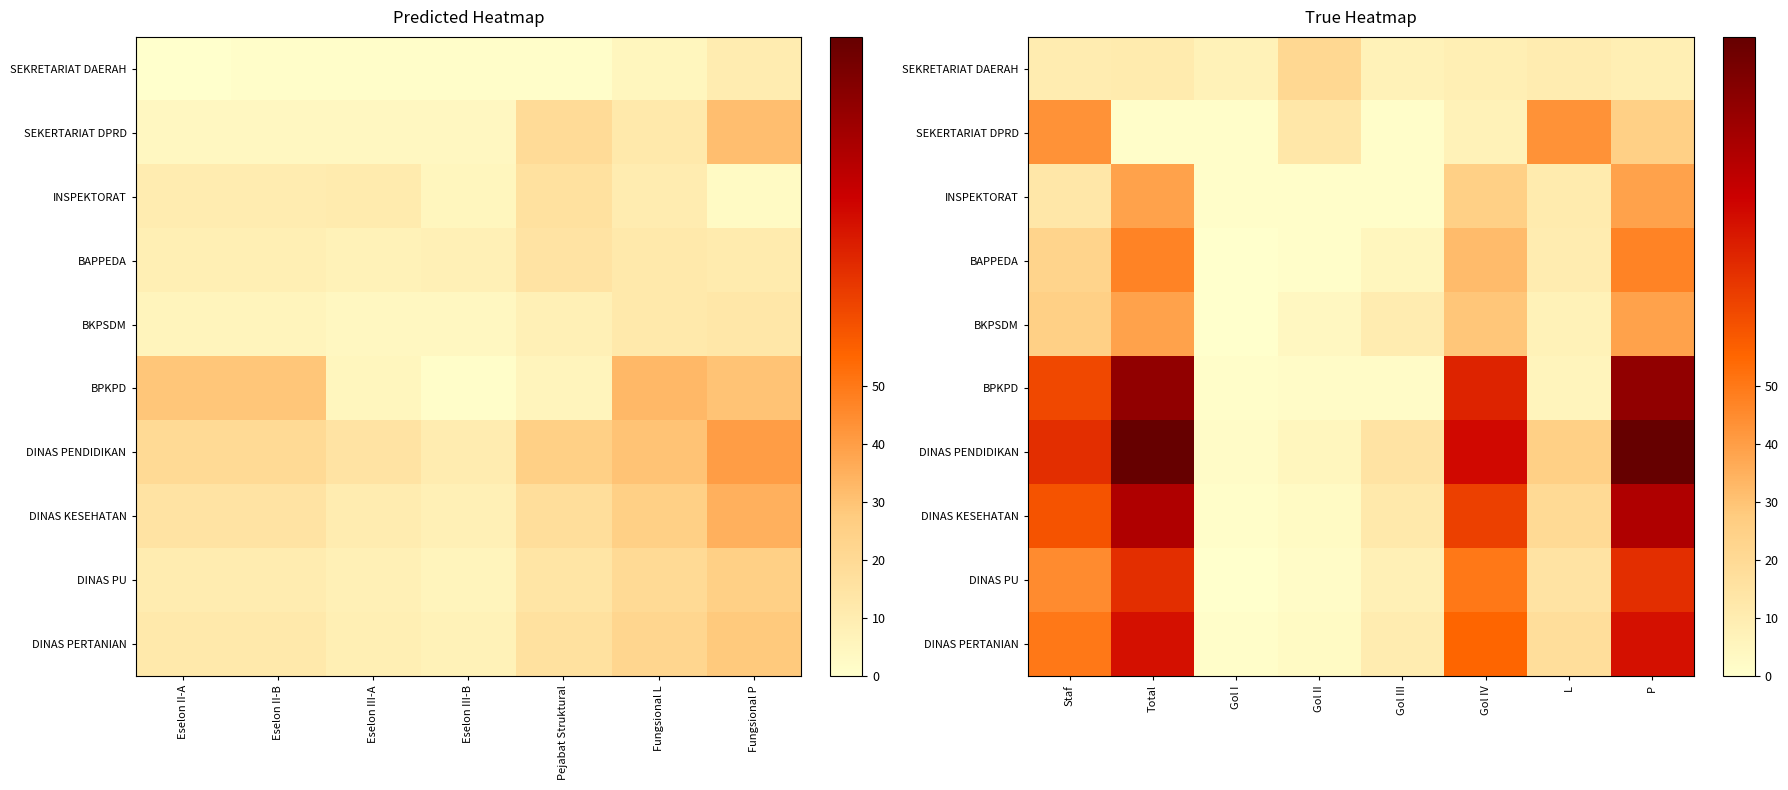

The SEKRETARIAT DAERAH series shows 18 at Staf. True or false?

False